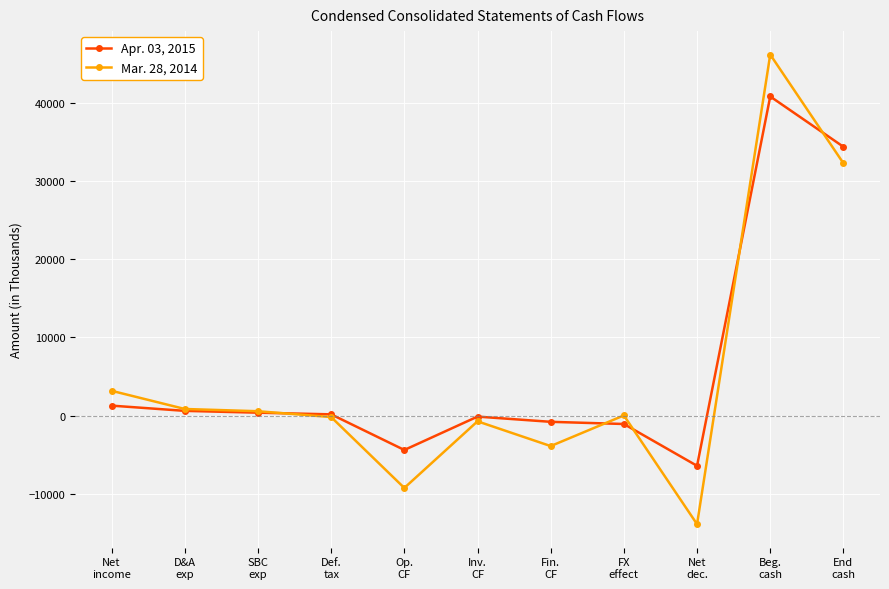

What is the label of the 8th point from the right?

Def.
tax